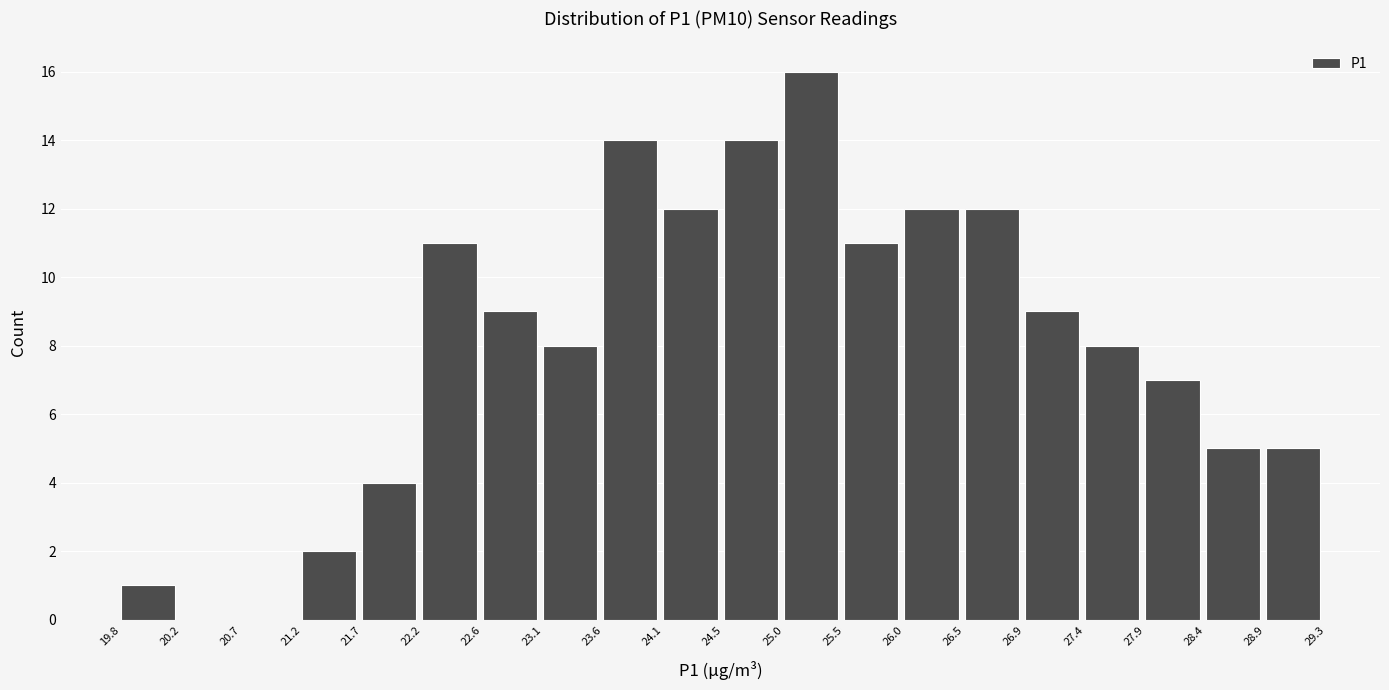

Which range on the x-axis has the tallest bar?

25.0 to 25.5